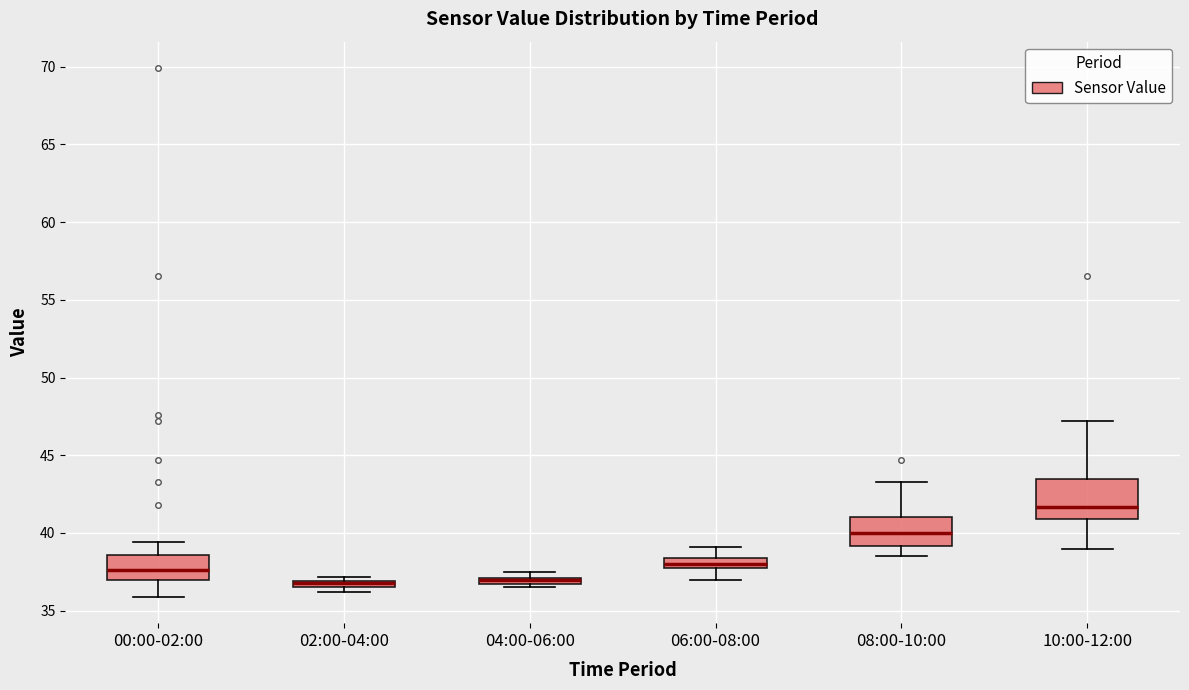

Where does the lower whisker of the box for 08:00-10:00 end on the y-axis? The values are not printed on the chart, so give them approximately, as read against the axis.

38.5